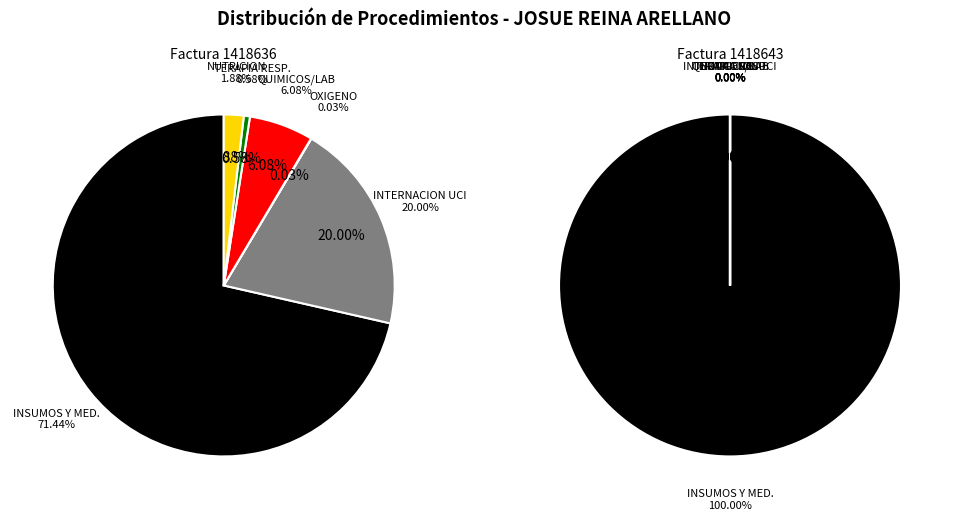

How many slices are in this pie chart?

6